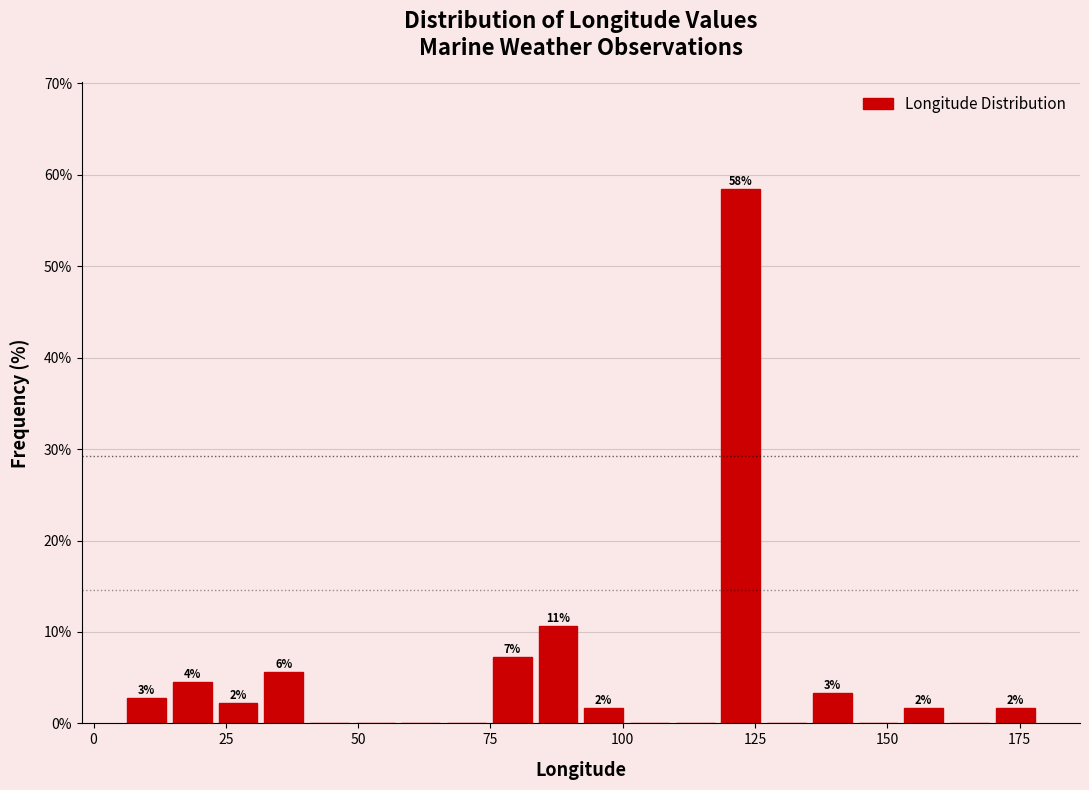

Around what value on the x-axis is the tallest bar? Give the approximate position of its centre, as read against the axis.

120